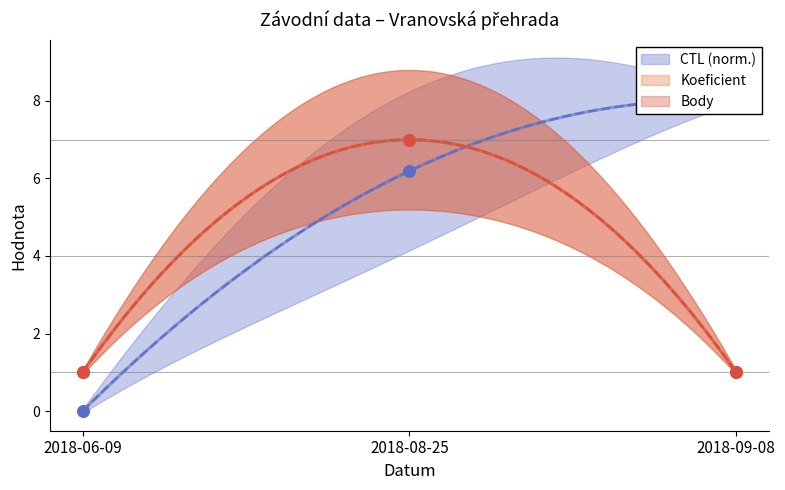

At how many categories does at least one series exceed 3?

2